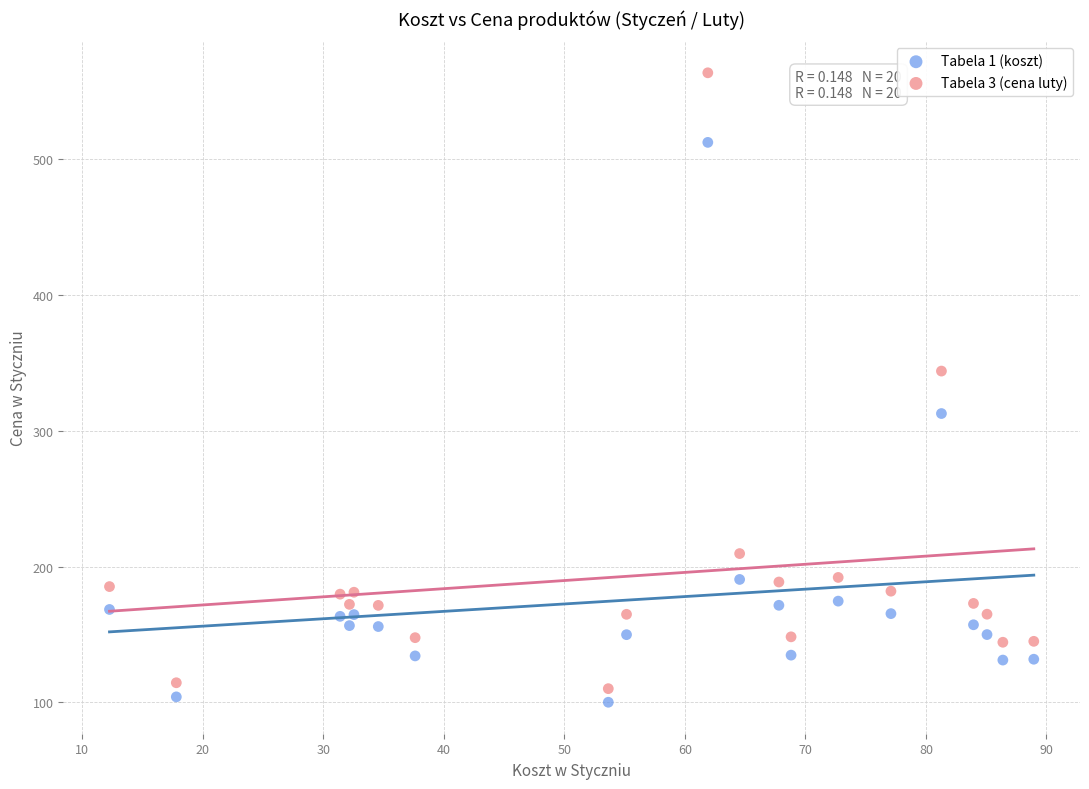

What are all the series names shown in the legend?

Tabela 1 (koszt), Tabela 3 (cena luty)